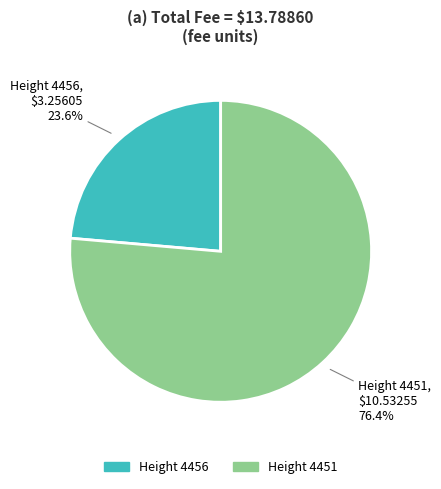

Is there a majority slice in this chart?

Yes